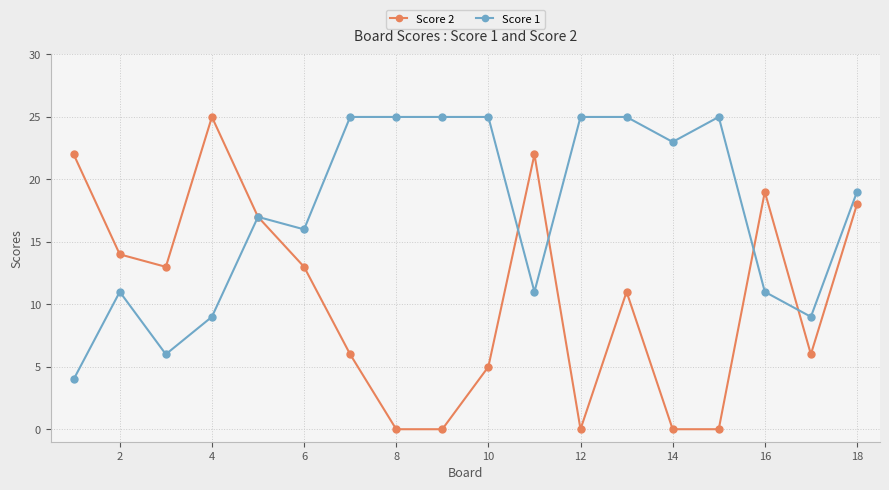

Rank the series by their average value, from highest to lowest.

Score 1, Score 2